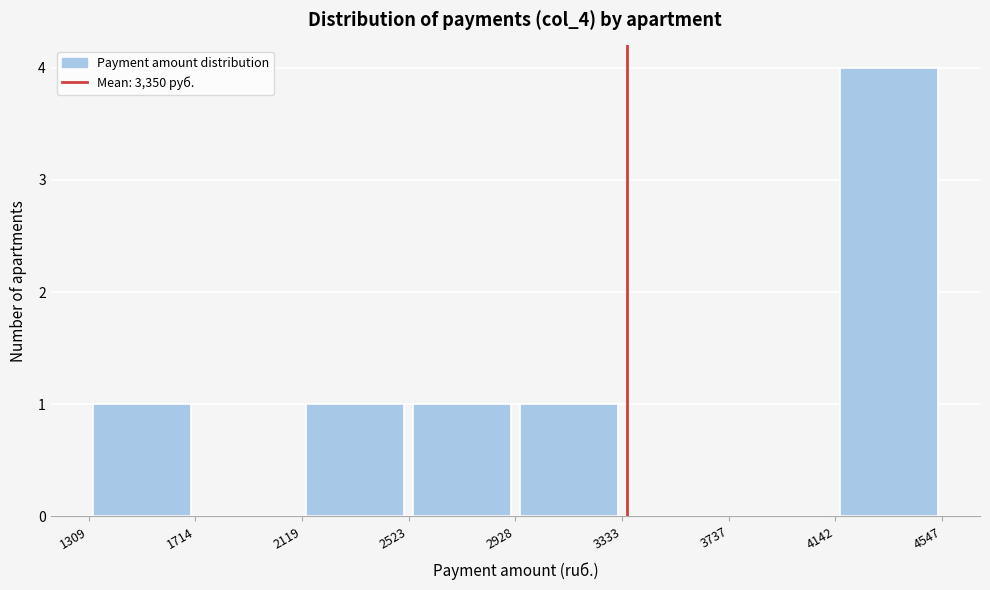

What is the height of the bar covering 1309 to 1714 on the x-axis? The values are not printed on the chart, so give them approximately, as read against the axis.

1